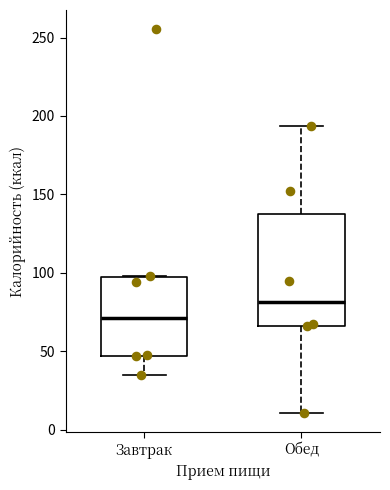

Reading left to right, transcribe this box plot: for each box, give where its median line is, the range the box spans, and where its two whiskers end, as read against the y-axis. The values are not printed on the chart, so give them approximately, as read against the axis.

Завтрак: median 70, box 45 to 95, whiskers 35 to 100
Обед: median 80, box 65 to 140, whiskers 10 to 195